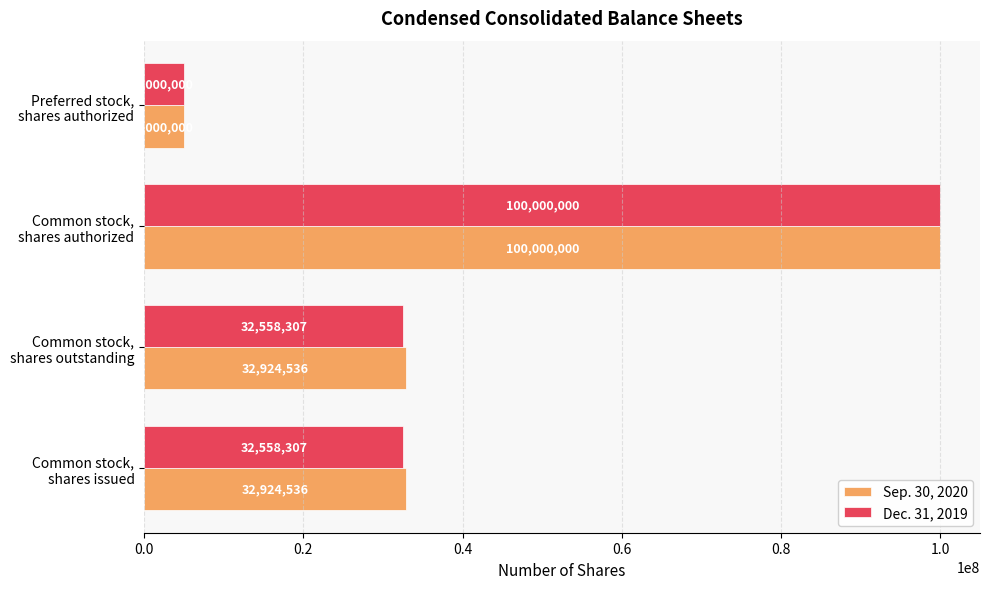

What is the sum of all Dec. 31, 2019 values?

170116614